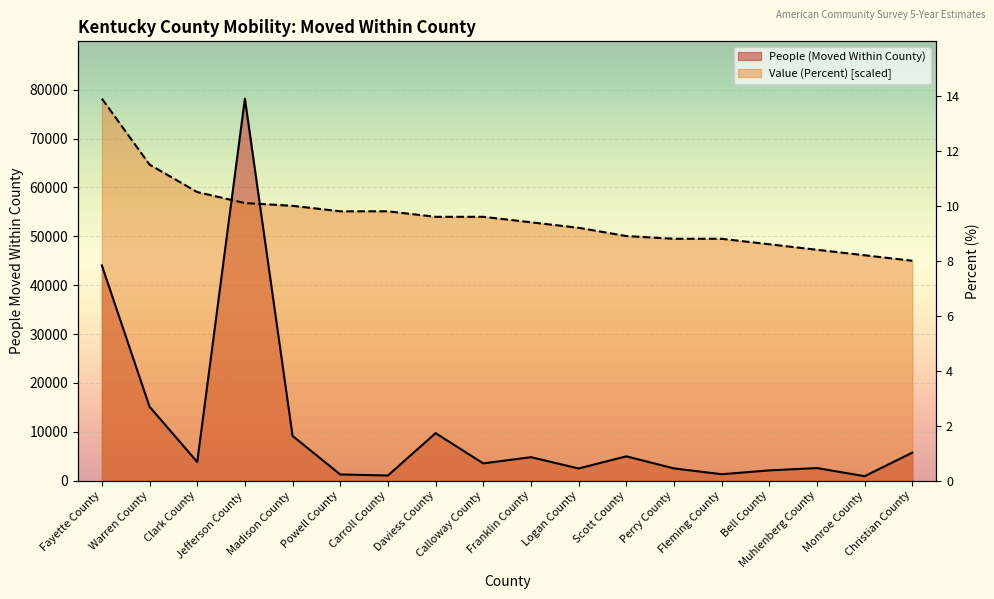

Reading left to right, extract all data points from this chart.

People (Moved Within County): 44033.0	15132.0	3806.0	78175.0	9151.0	1259.0	1046.0	9714.0	3527.0	4794.0	2485.0	4970.0	2497.0	1309.0	2094.0	2567.0	906.0	5724.0
Value (Percent): 78175.0	64677.2	59053.1	56803.4	56241.0	55116.2	55116.2	53991.4	53991.4	52866.5	51741.7	50054.5	49492.1	49492.1	48367.3	47242.4	46117.6	44992.8